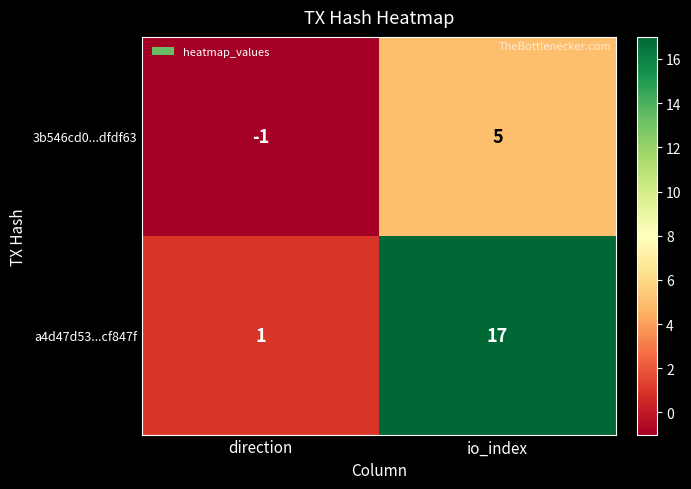

At how many categories does at least one series exceed 11?

1